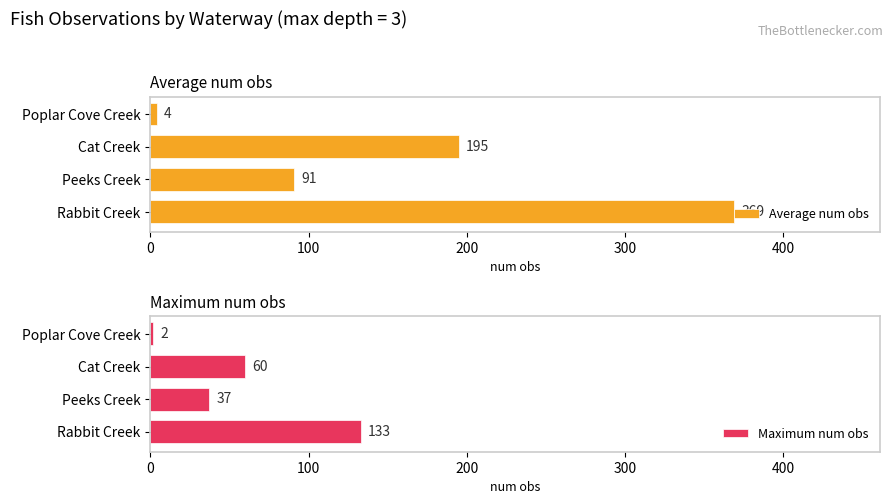

Which series has the largest total across all categories?

Average num obs